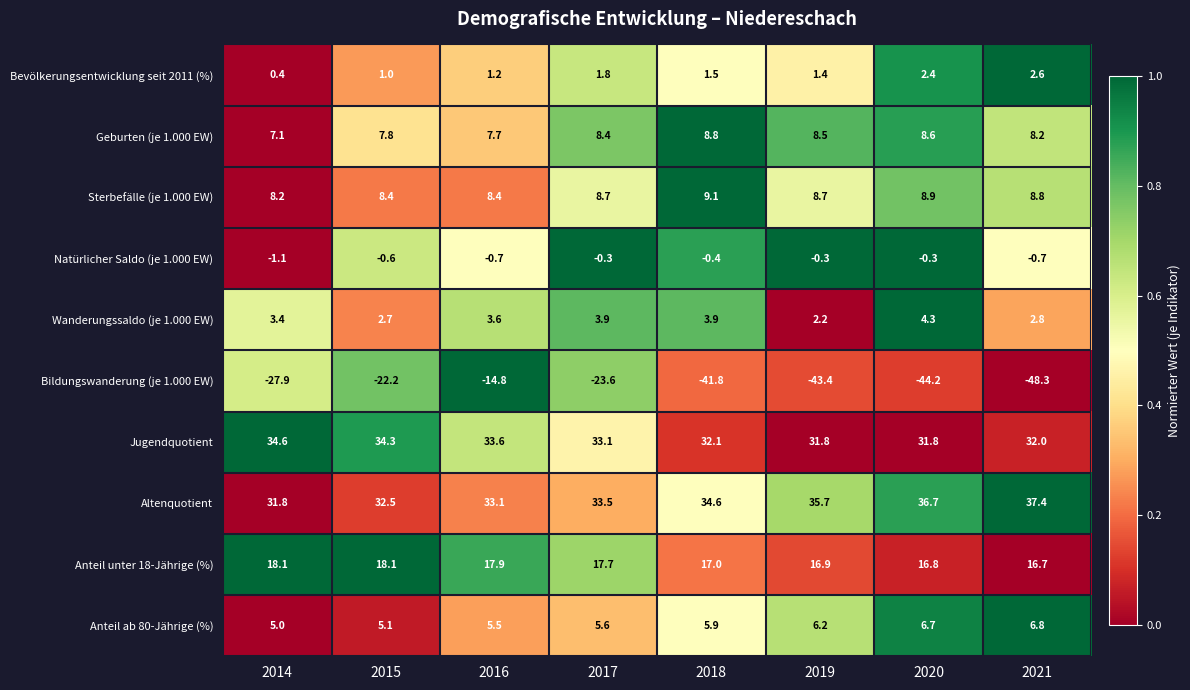

What is the difference between the Geburten (je 1.000 EW) values at 2014 and 2020?

1.5